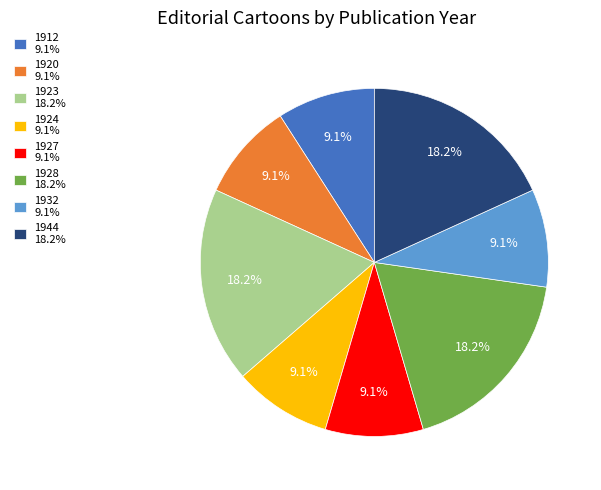

What is the ratio of the value at 1912 9.1% to the value at 1923 18.2%?

0.5